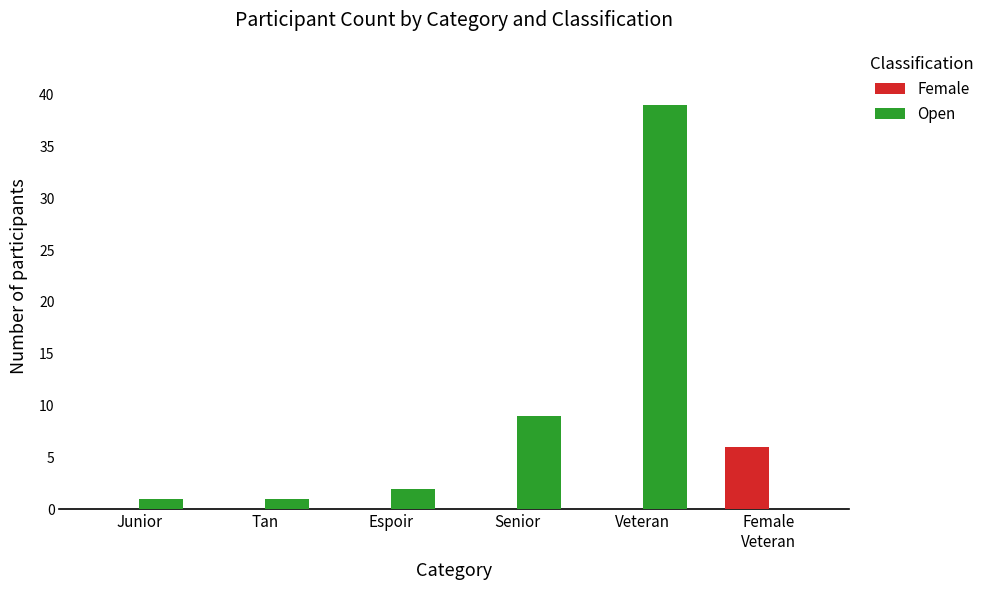

What is the maximum value shown in the chart?

39